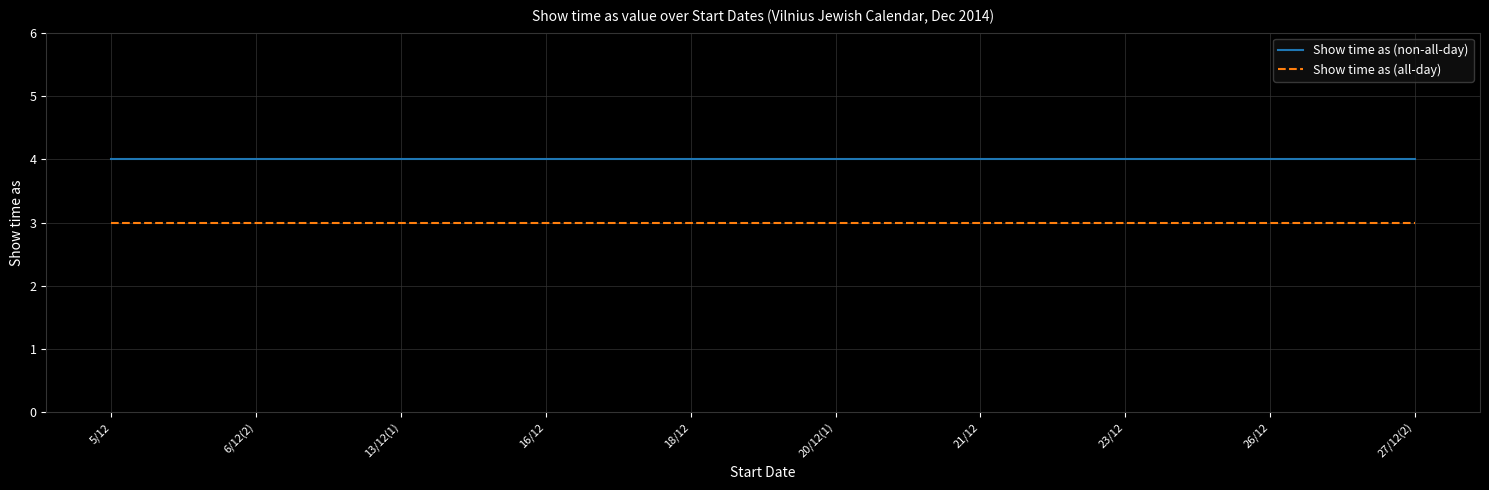

True or false: Show time as (all-day) and Show time as (non-all-day) cross at least once.

False